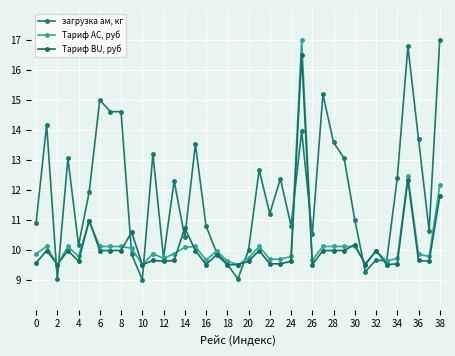

Does the chart display data point markers on the line(s)?

Yes